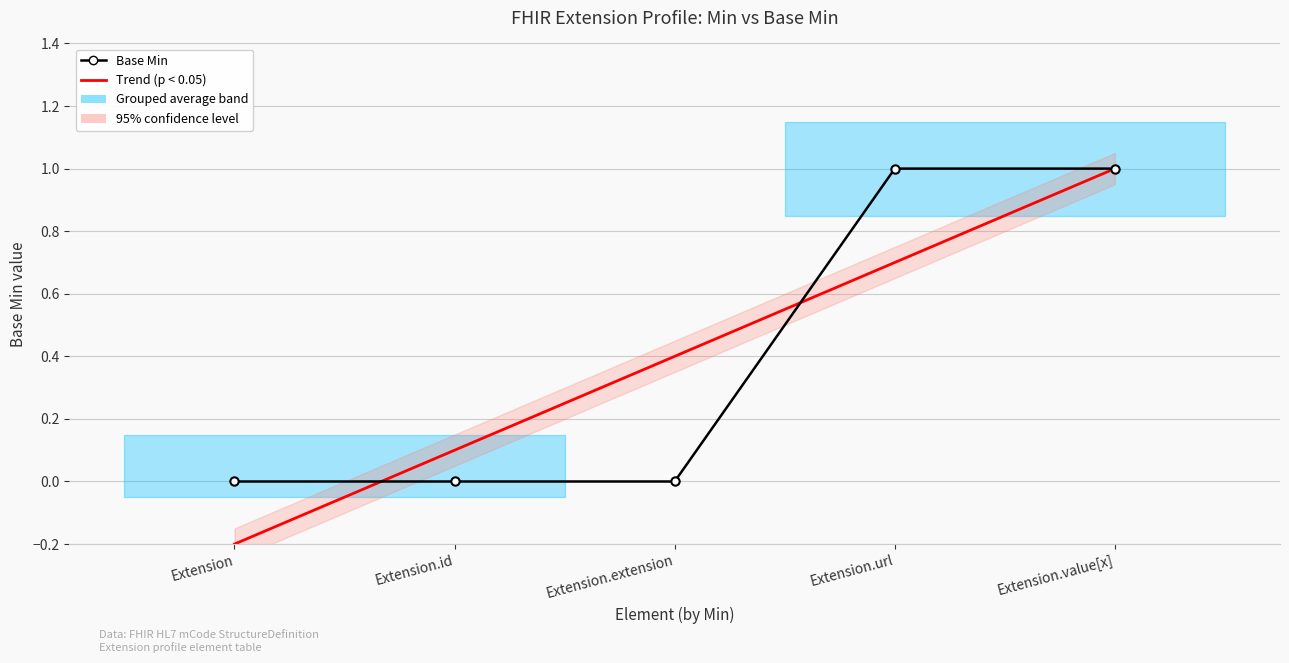

Where does the Trend (p < 0.05) series first go above 0?

Extension.id